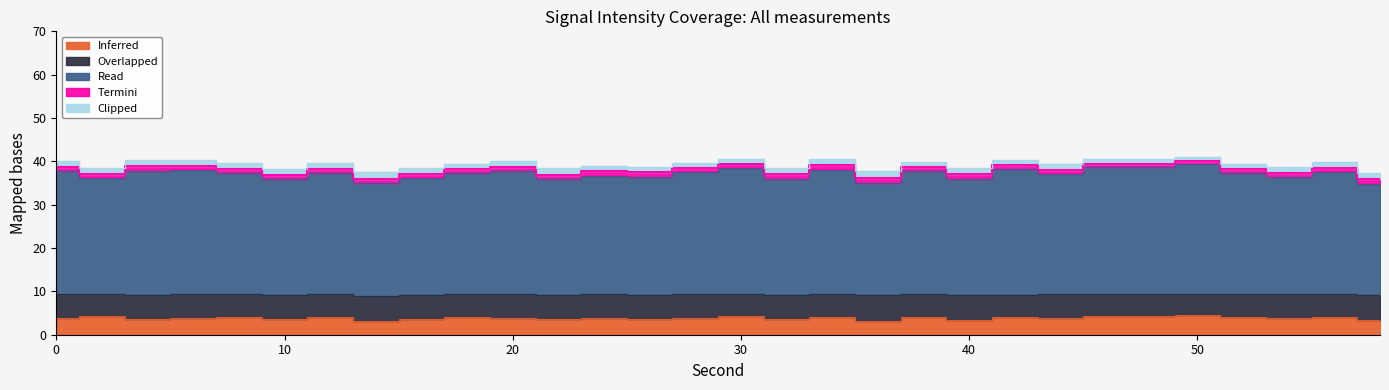

The Clipped series shows 1.3 at 6. True or false?

True